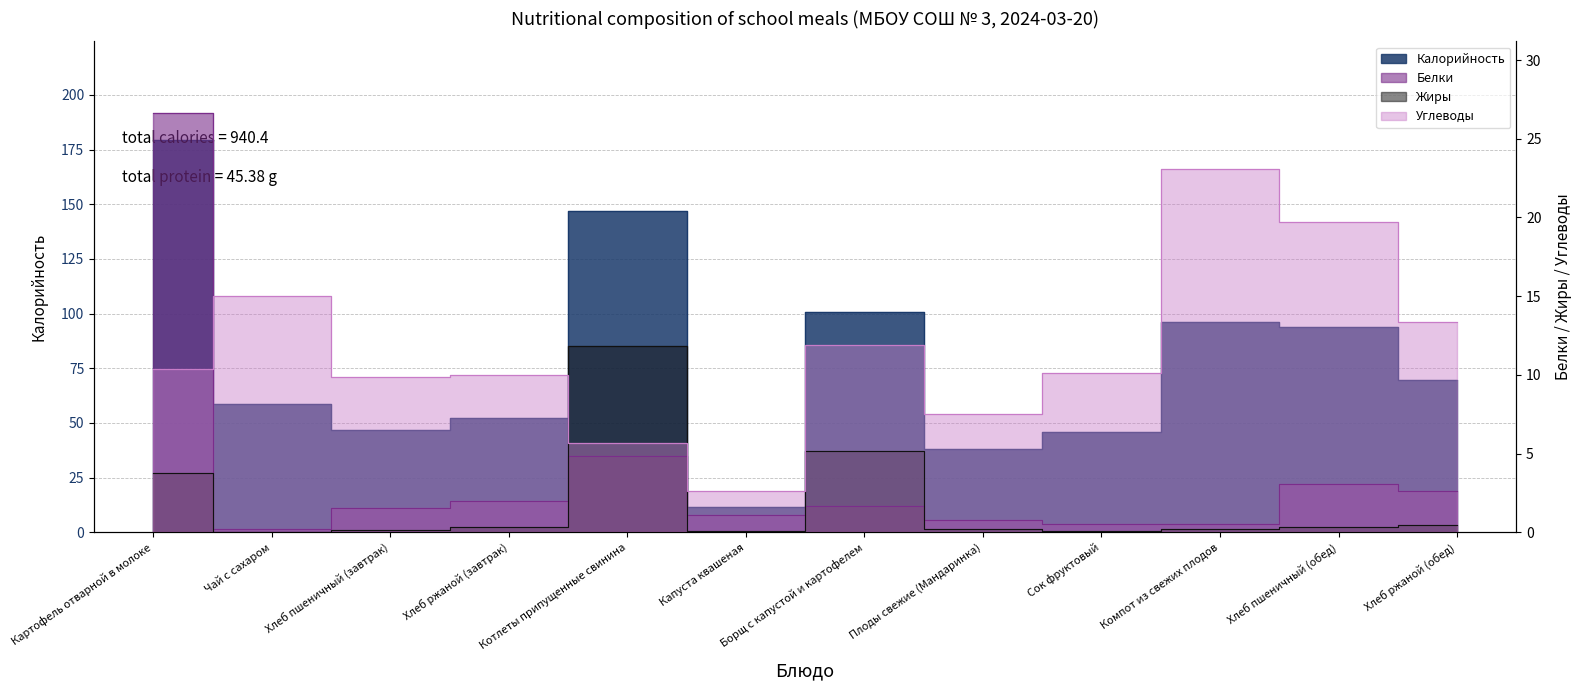

Read the Калорийность value at Сок фруктовый.

46.0